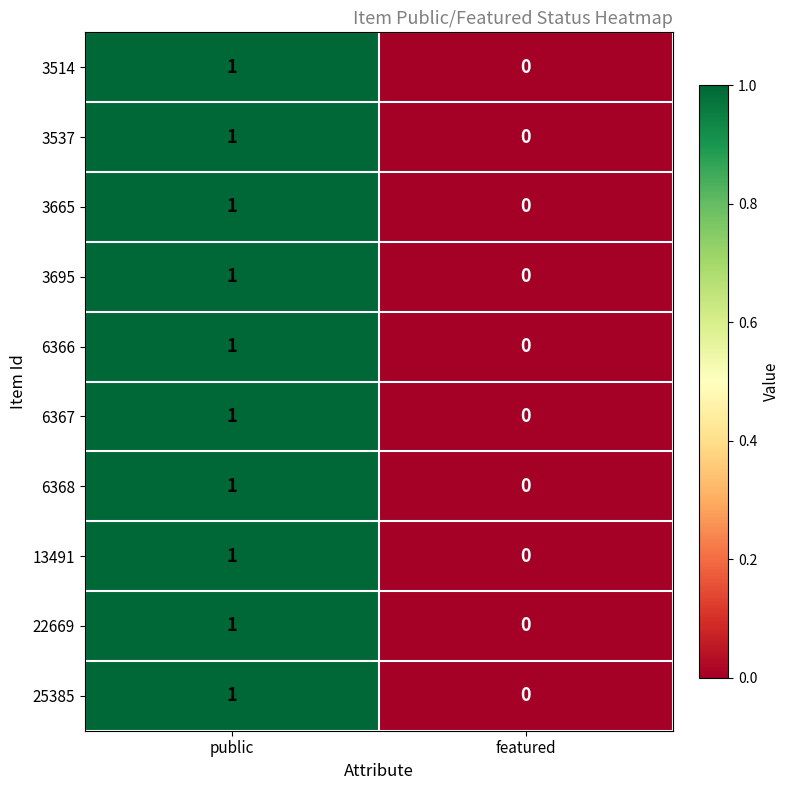

List the labels in order of 3665 value, smallest first.

featured, public